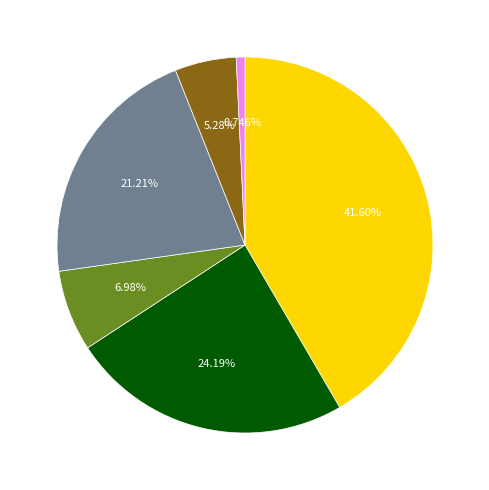

Is there a majority slice in this chart?

No